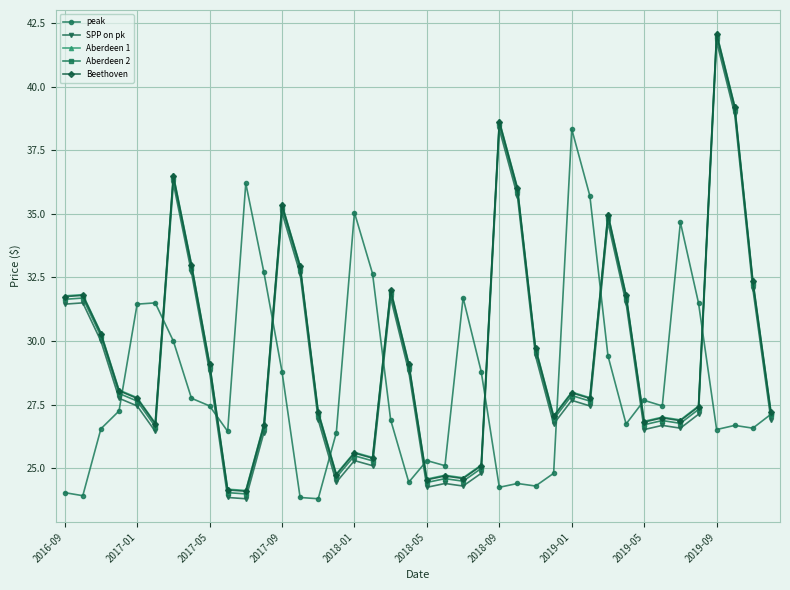

Which series has the largest range (max minus min)?

SPP on pk